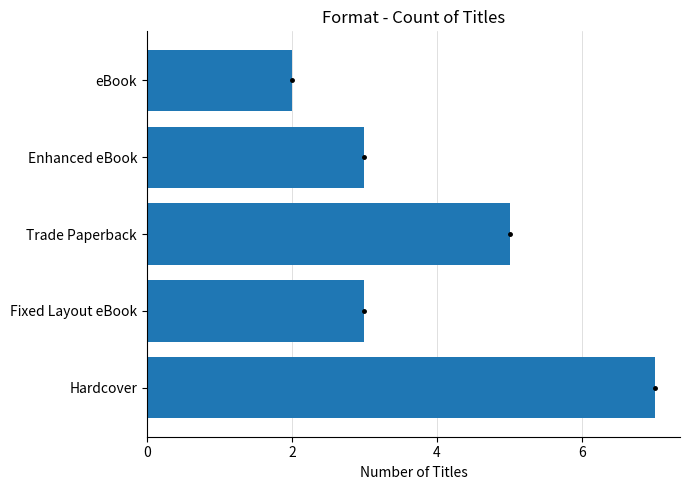

What is the greatest value displayed?

7